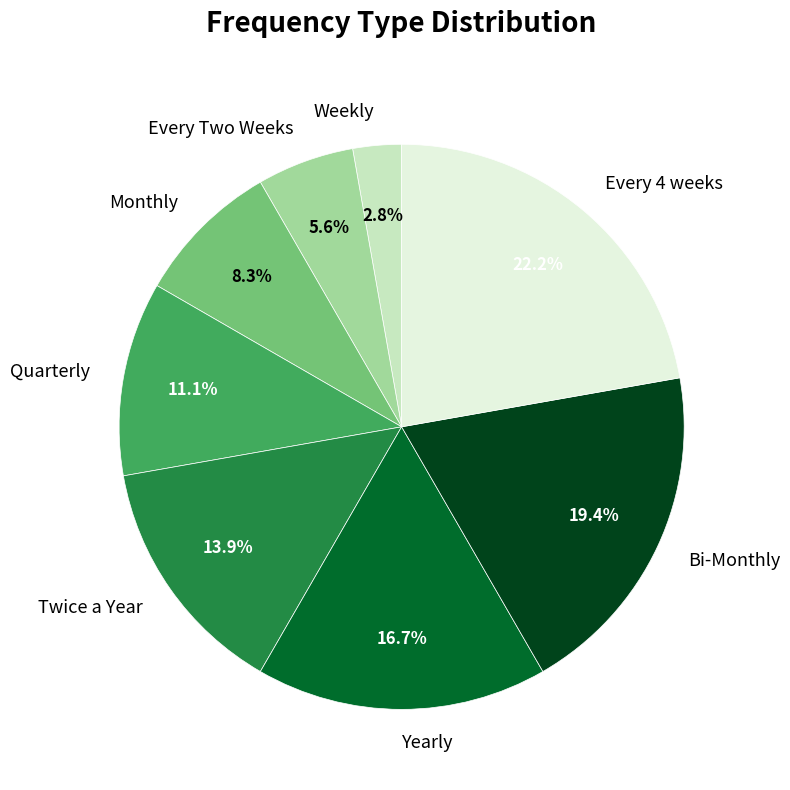

What percentage is the Bi-Monthly slice, to the nearest percent?

19%